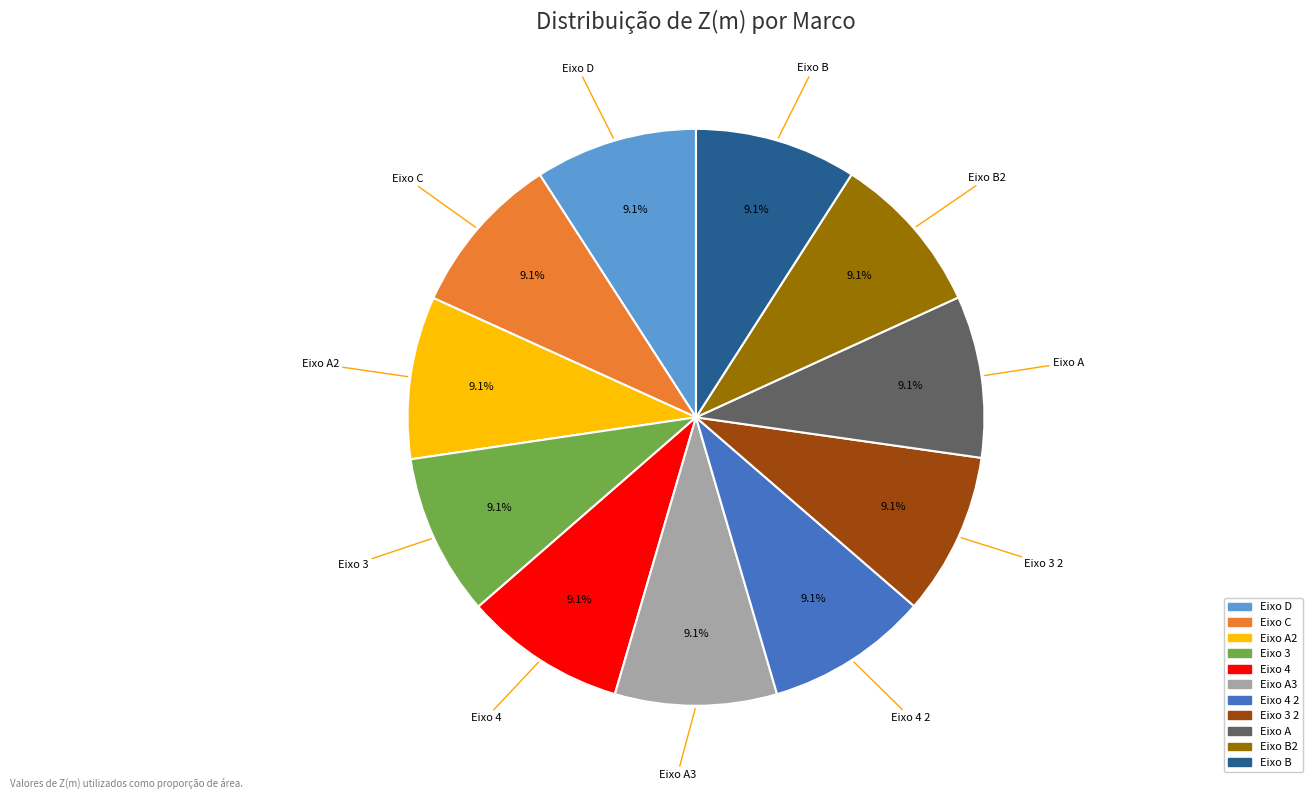

Is there a majority slice in this chart?

No